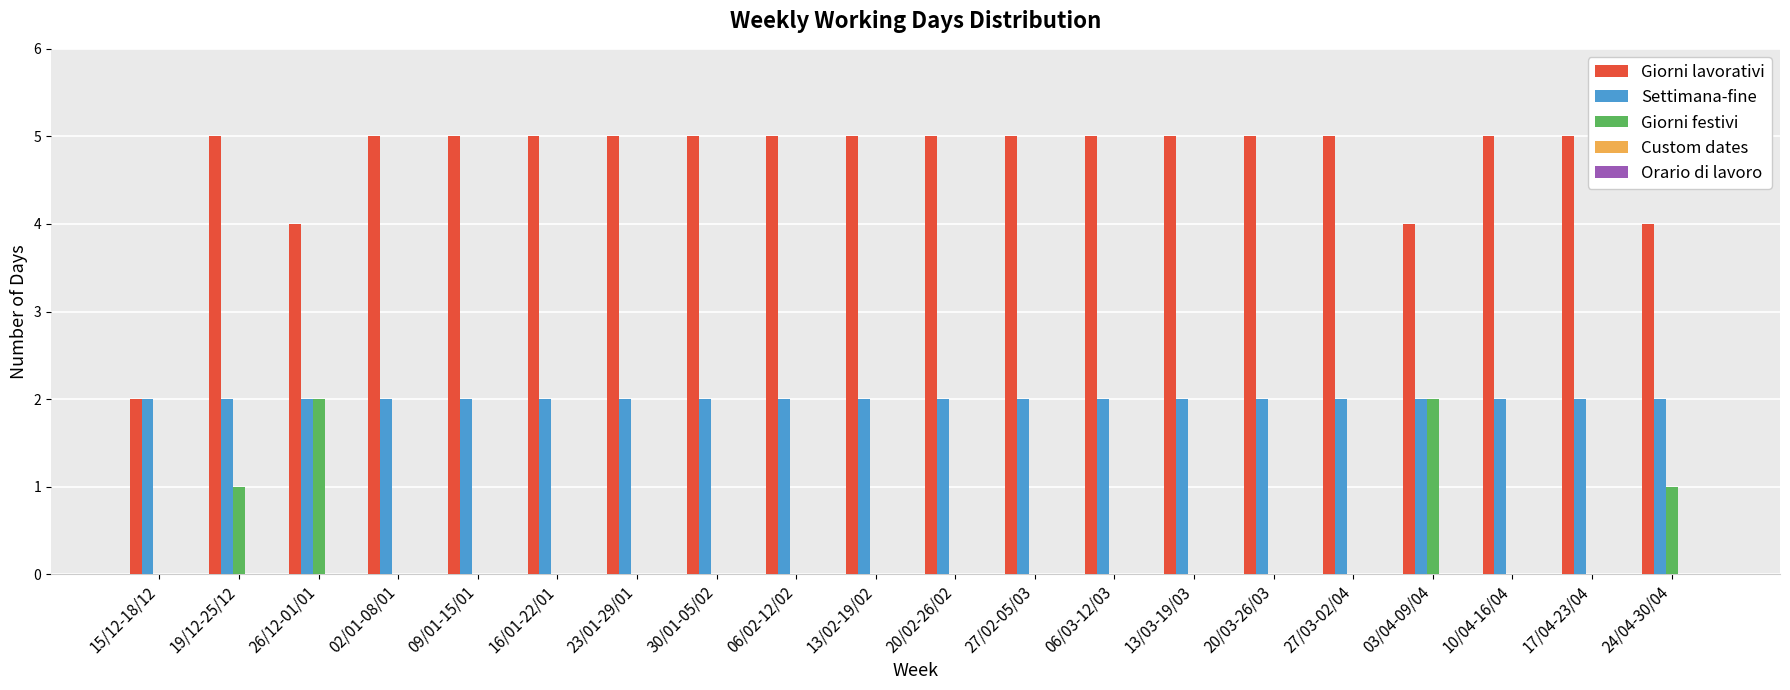

What is the greatest value displayed?

5